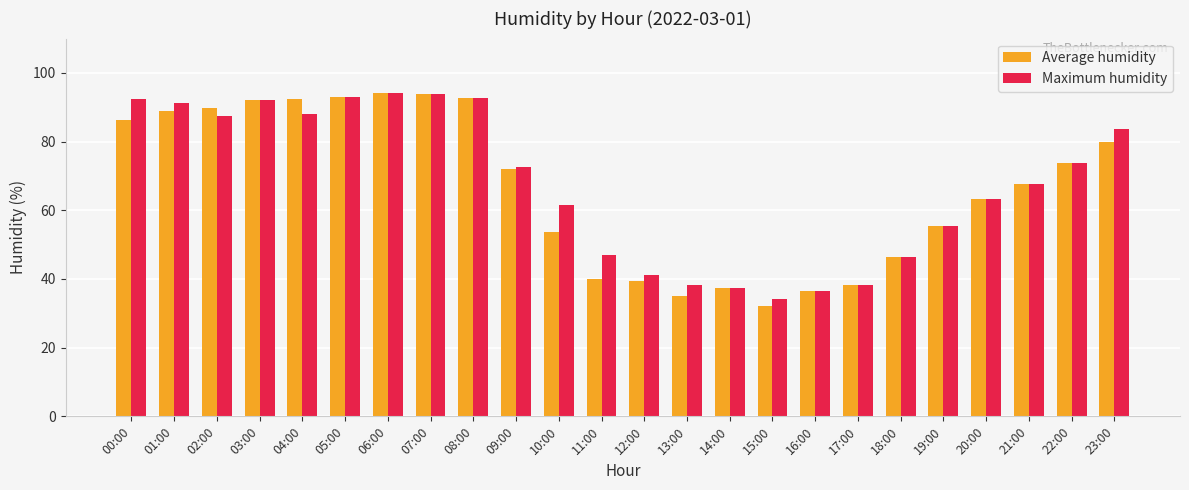

What is the difference between the Average humidity values at 03:00 and 09:00?

20.1